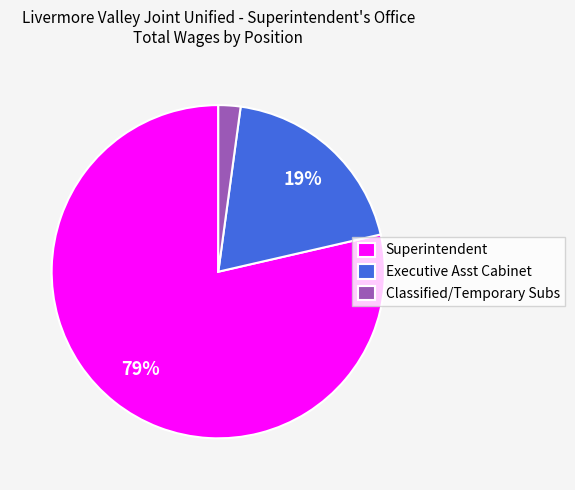

To the nearest percent, what is the combined percentage of Superintendent and Classified/Temporary Subs?

81%